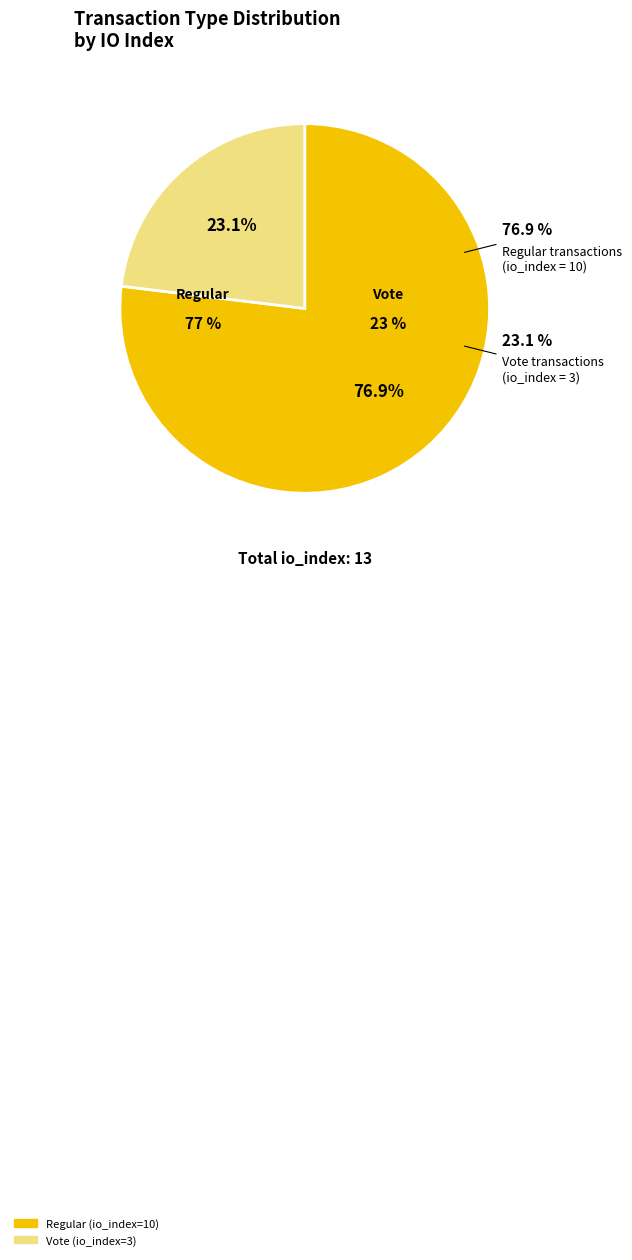

What is the smallest slice in the pie chart?

Vote (io_index=3)